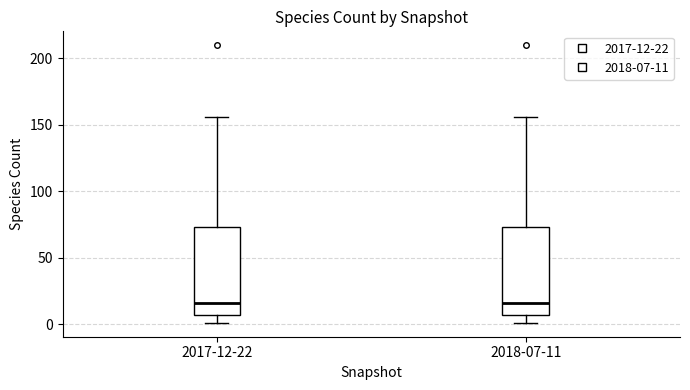

Reading left to right, transcribe this box plot: for each box, give where its median line is, the range the box spans, and where its two whiskers end, as read against the y-axis. The values are not printed on the chart, so give them approximately, as read against the axis.

2017-12-22: median 15, box 5 to 75, whiskers 0 to 155
2018-07-11: median 15, box 5 to 75, whiskers 0 to 155